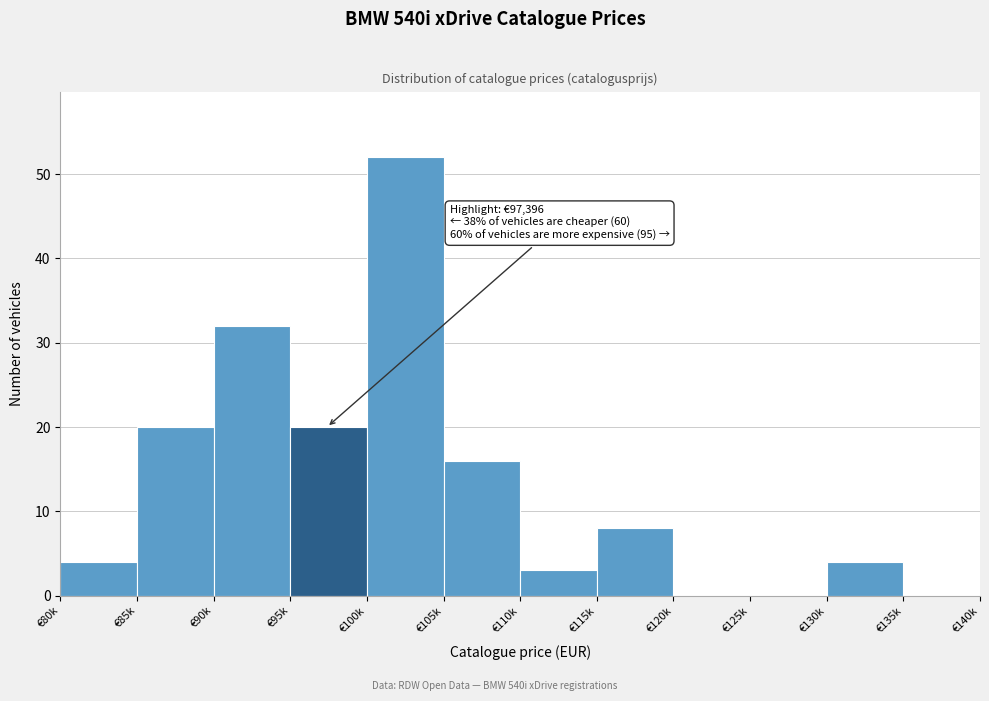

Reading left to right, what are all the values shown in this chart?

€80k=4	€85k=20	€90k=32	€95k=20	€100k=52	€105k=16	€110k=3	€115k=8	€120k=0	€125k=0	€130k=4	€135k=0